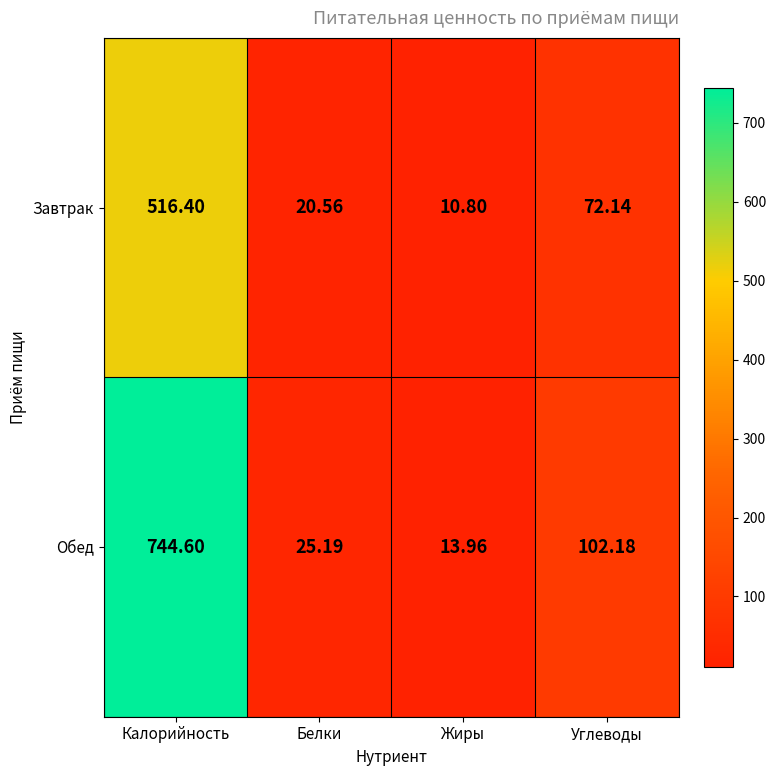

At which label is Обед closest to 379?

Углеводы